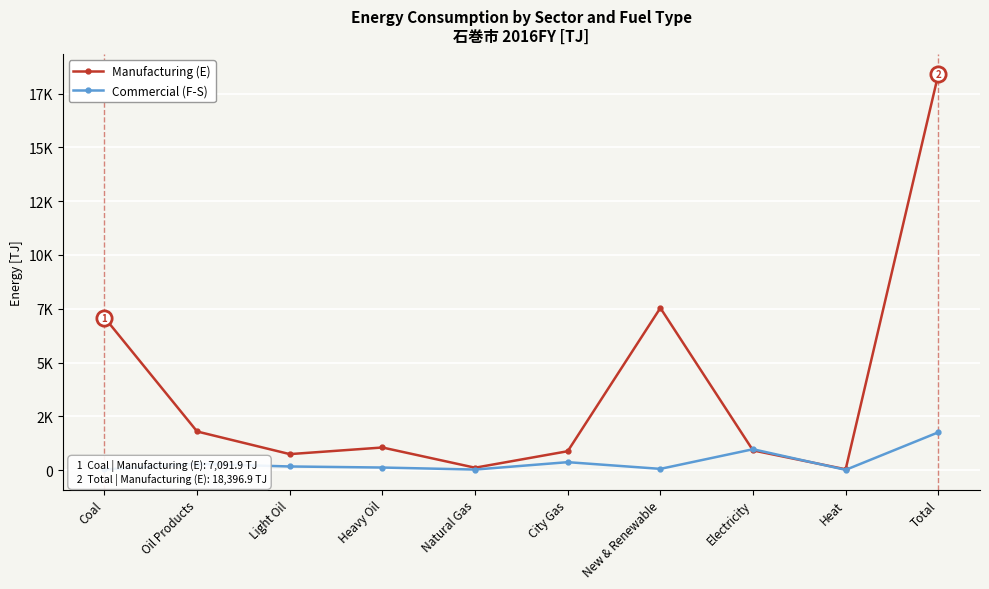

What is the sum of all Commercial (F-S) values?

3799.8